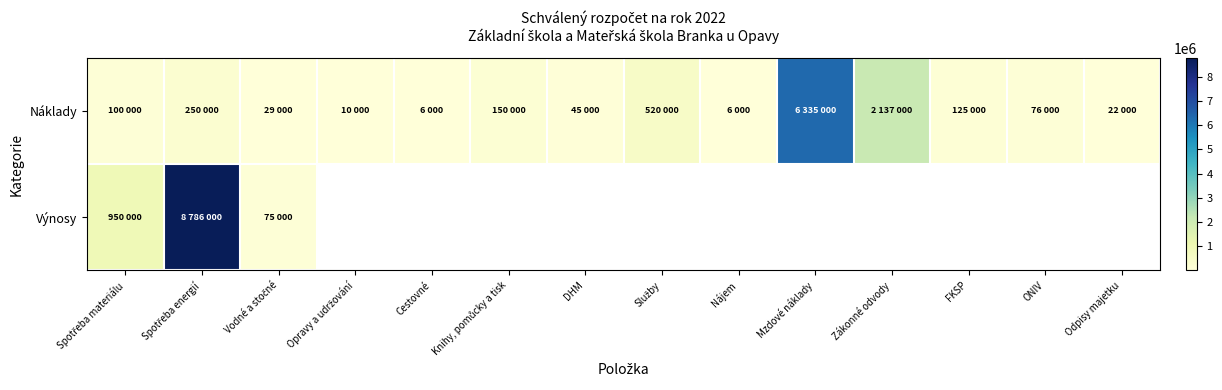

At which label is Výnosy closest to 4430500?

Spotřeba materiálu